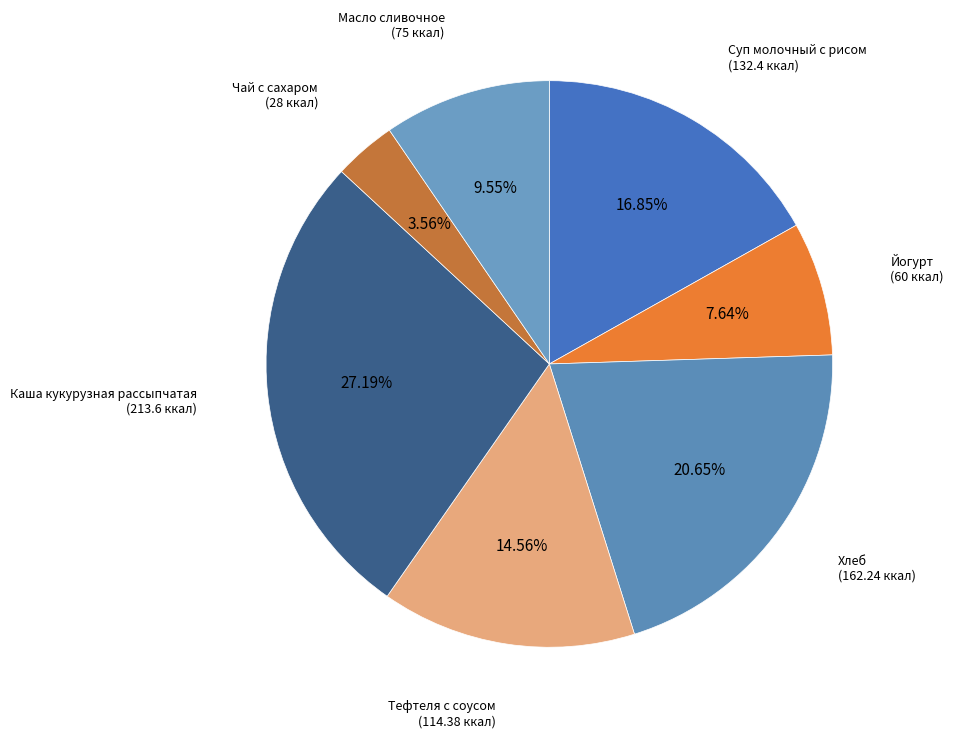

To the nearest percent, what is the combined percentage of Чай с сахаром and Тефтеля с соусом?

18%